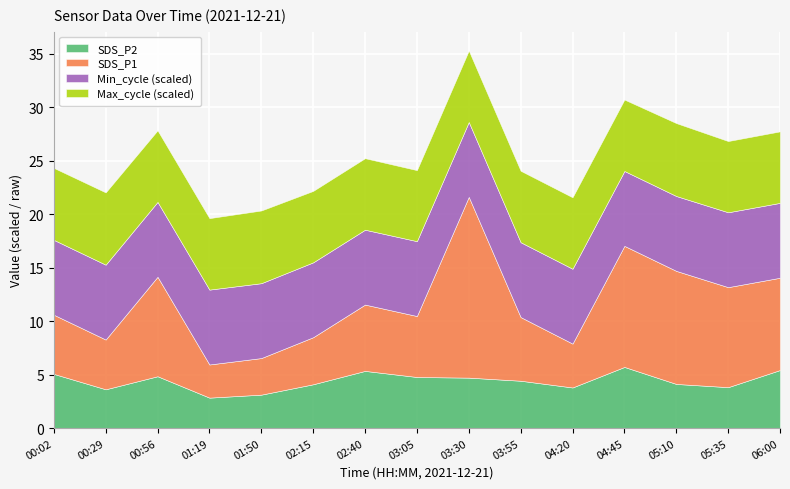

True or false: SDS_P2 has a value of 5.4 at 06:00.

True